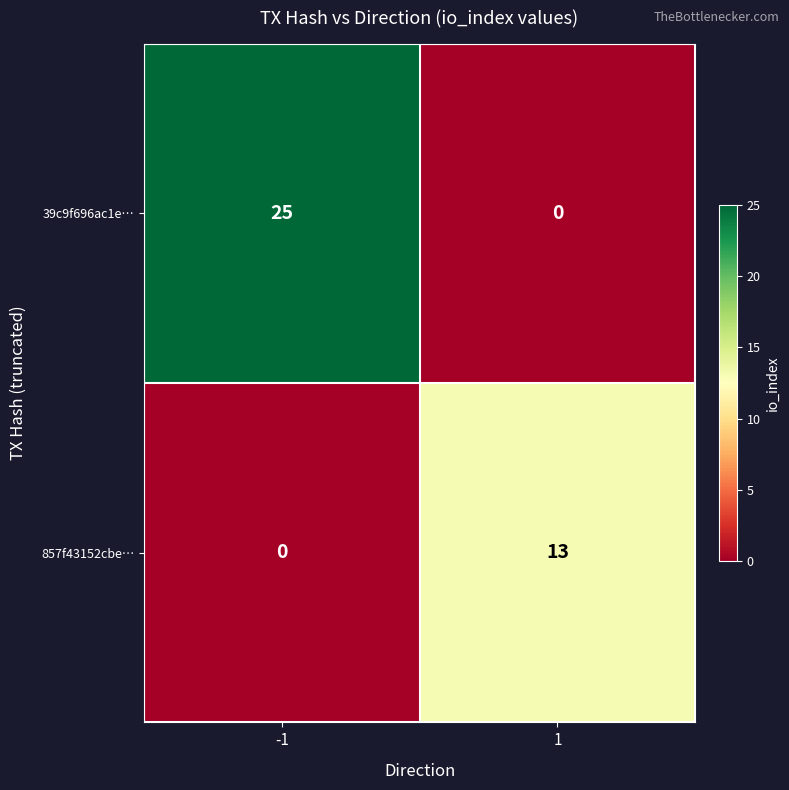

True or false: 857f43152cbe… has a value of 13 at 1.

True